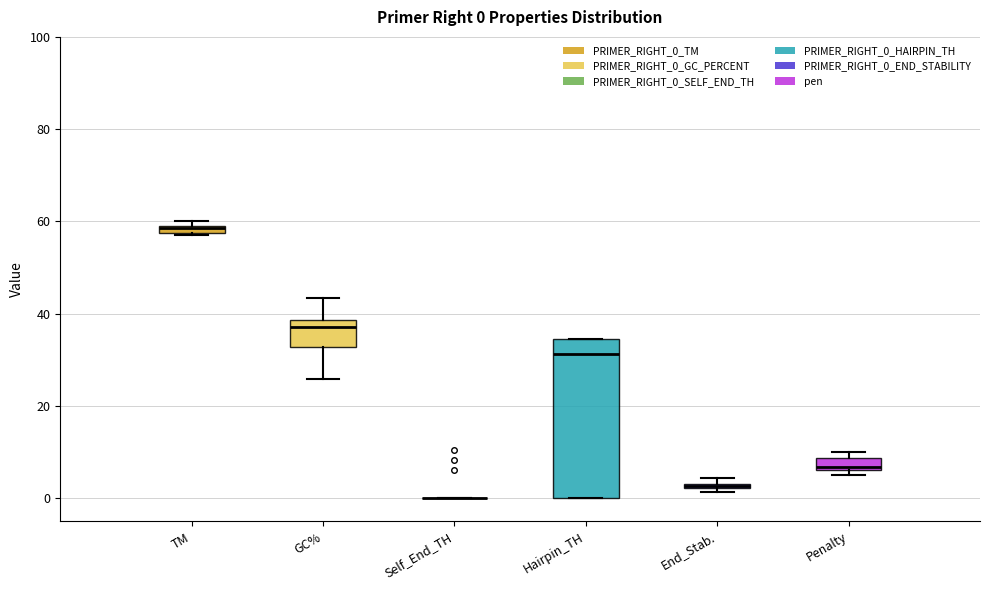

Which box is the tallest, from its lower edge to its upper edge?

Hairpin_TH